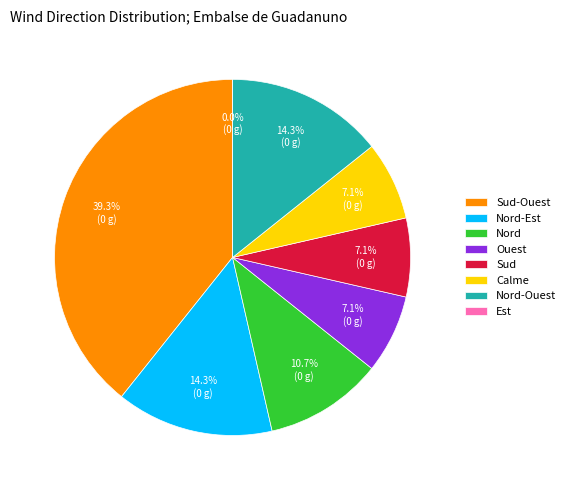

Does any single category account for the majority?

No